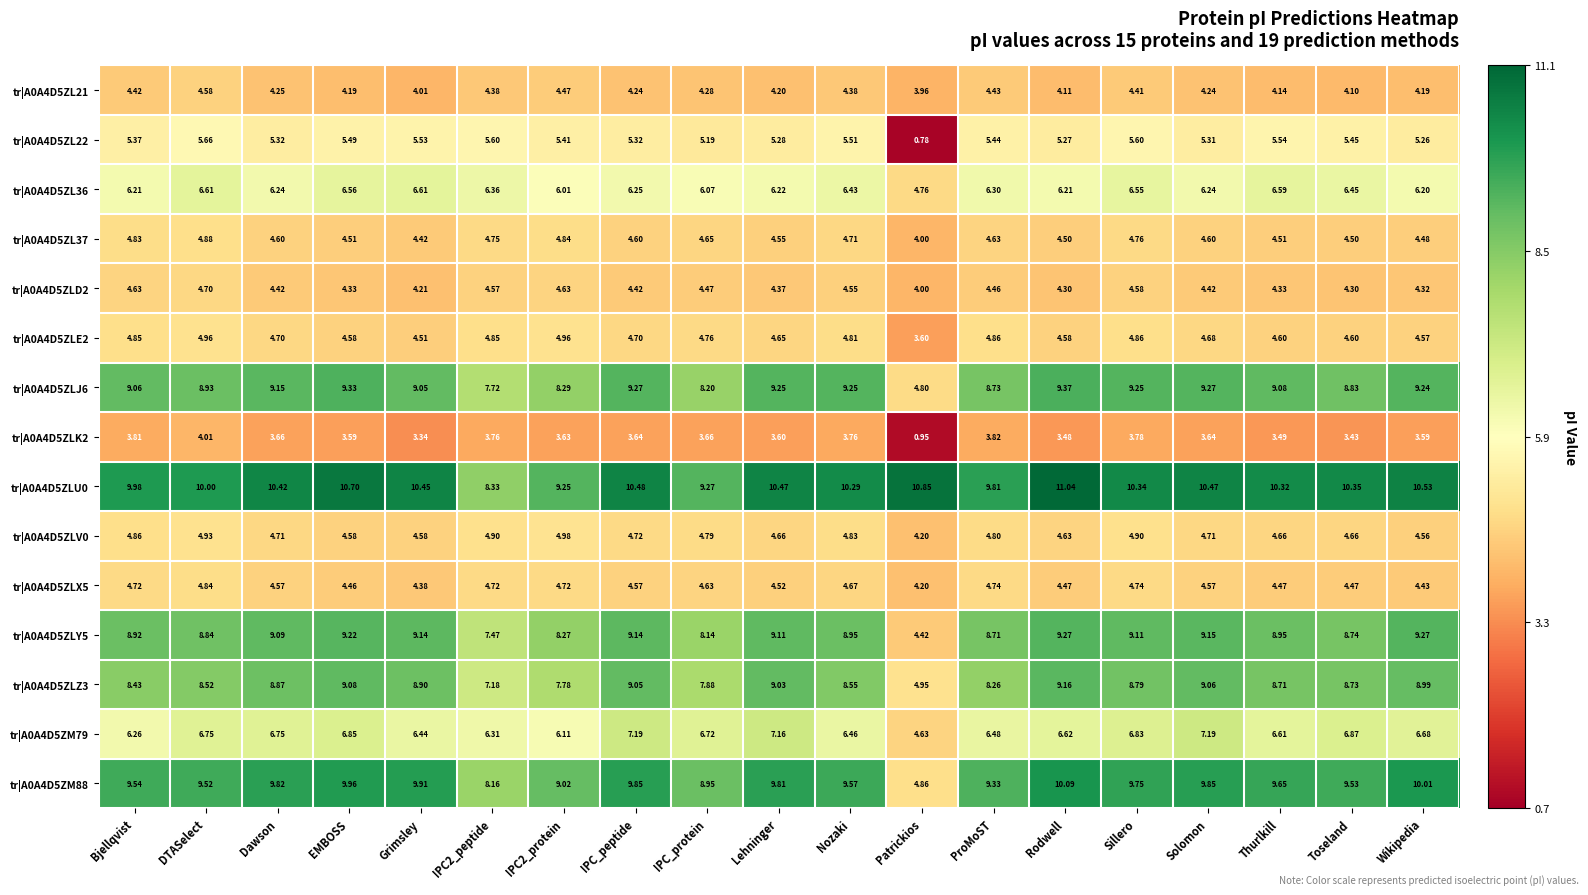

At which category is the sum across all series the highest?

Sillero